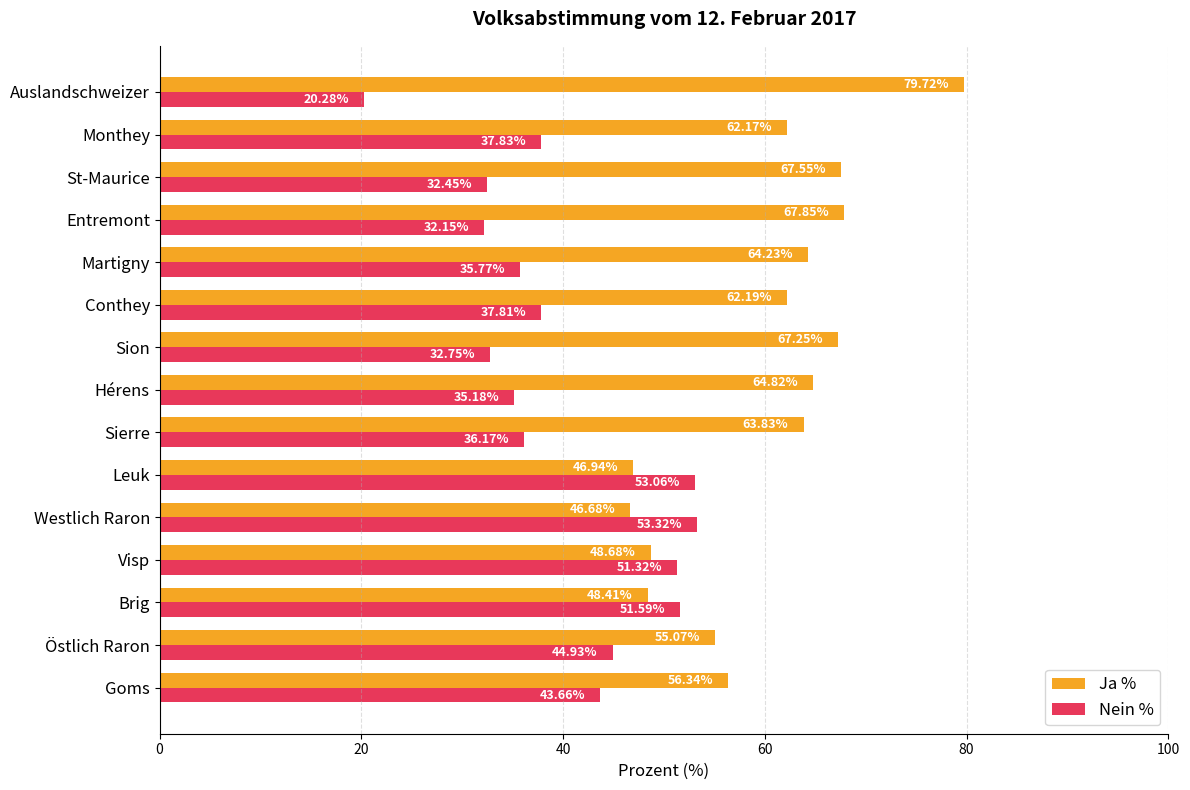

What are all the series names shown in the legend?

Ja %, Nein %